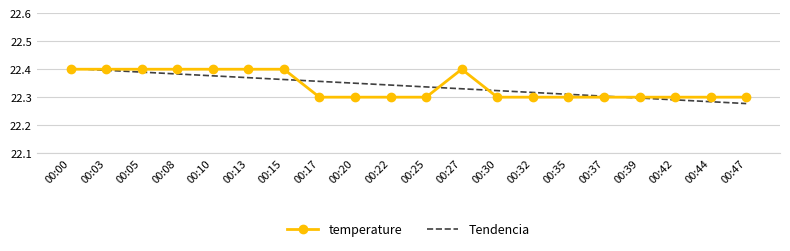

Between 00:03 and 00:20, which series saw the biggest shift?

temperature